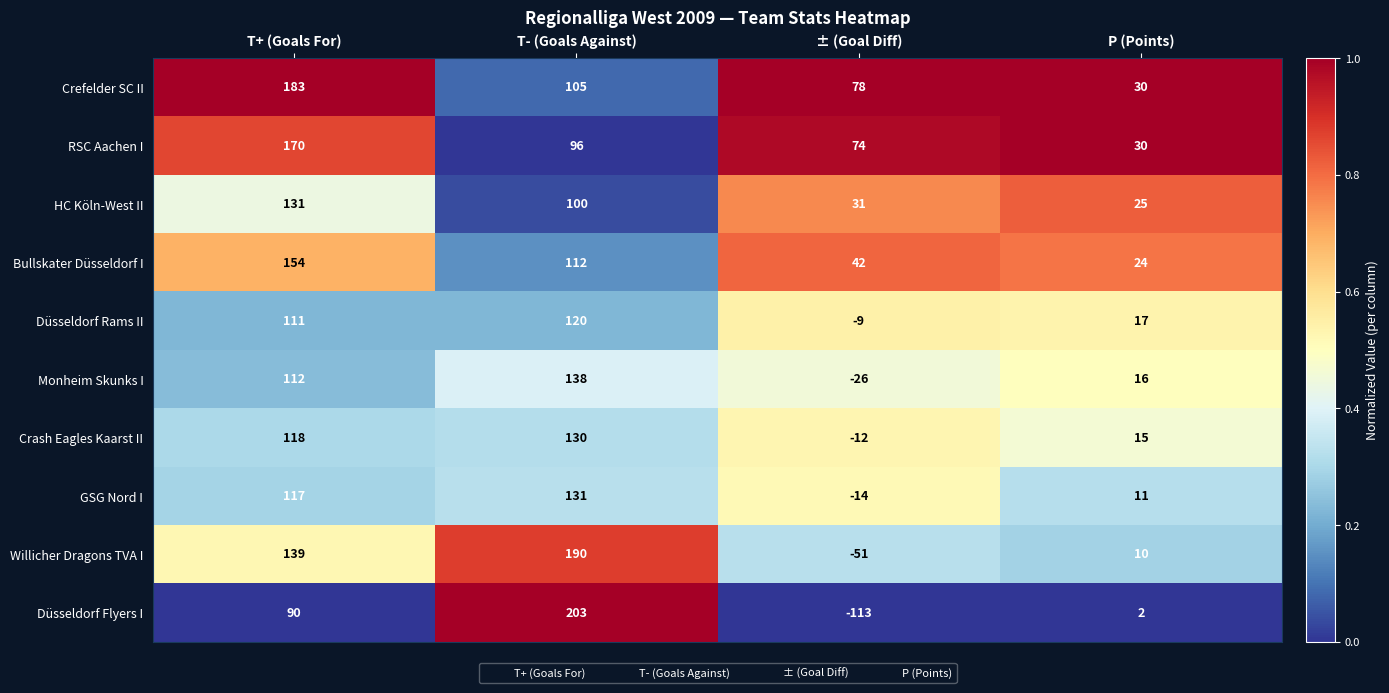

True or false: Crefelder SC II has a value of 78 at ± (Goal Diff).

True